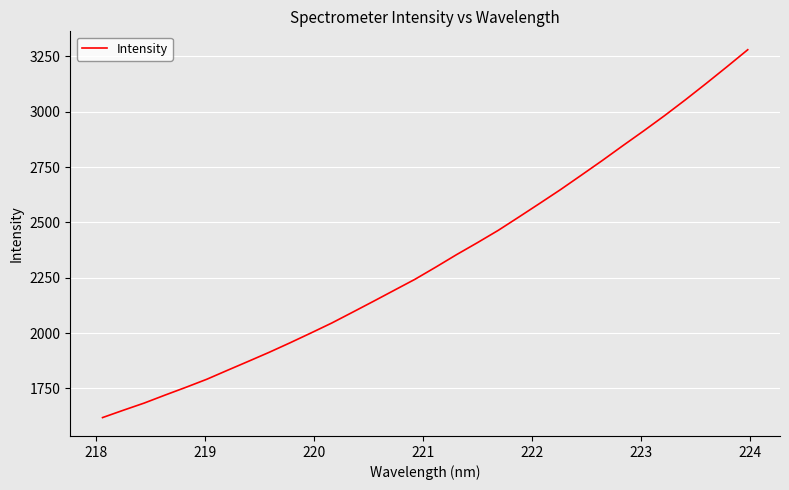

What is the difference between the maximum and minimum values?

1661.8